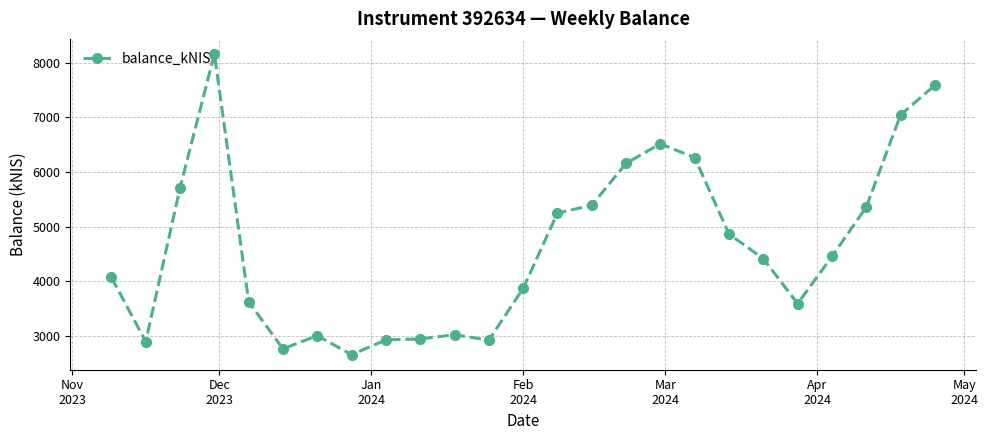

What is the average value?

4618.8